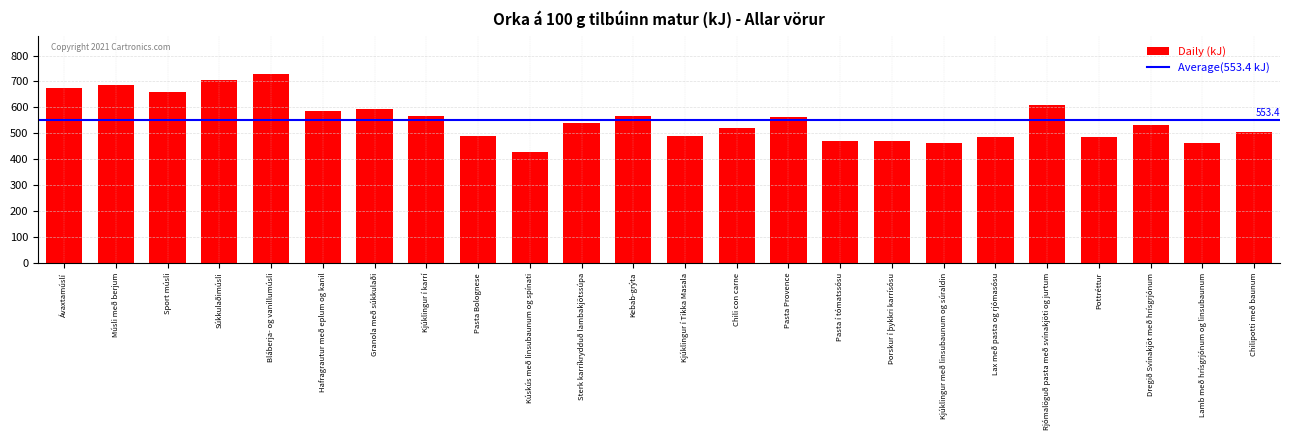

What is the maximum value shown in the chart?

730